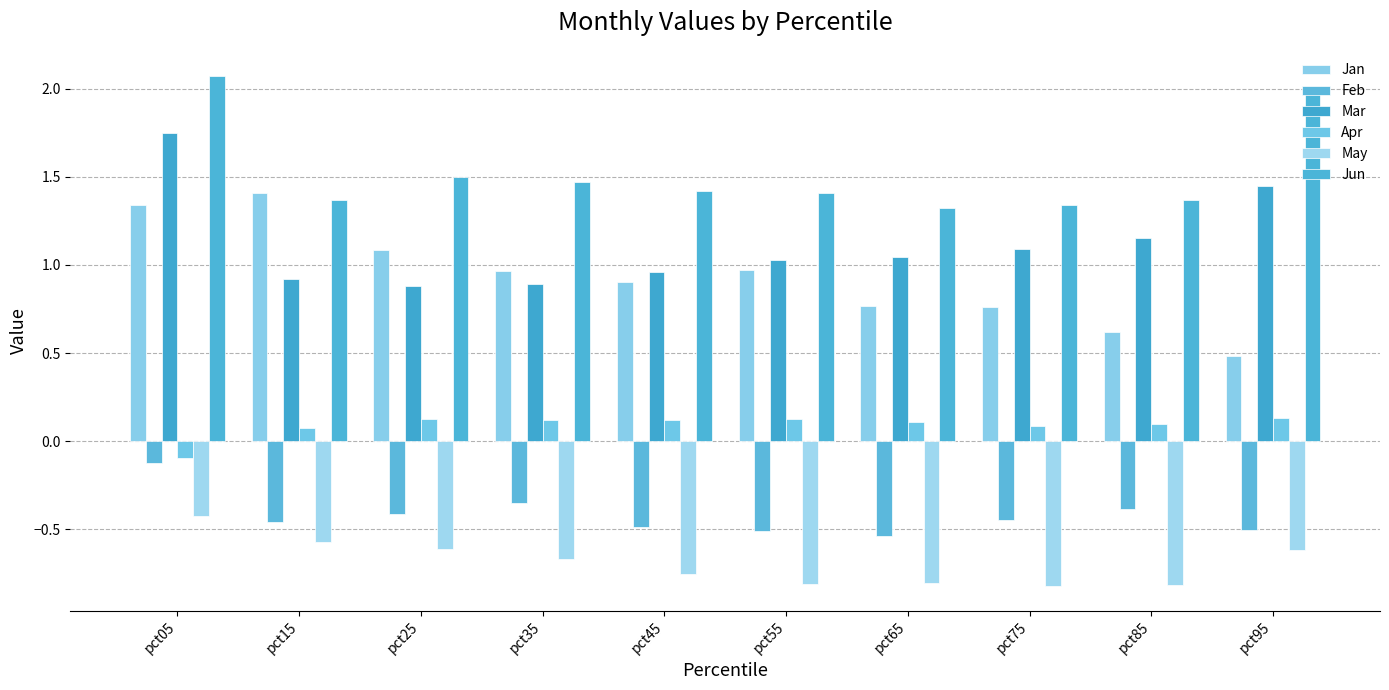

What is the minimum value shown in the chart?

-0.8